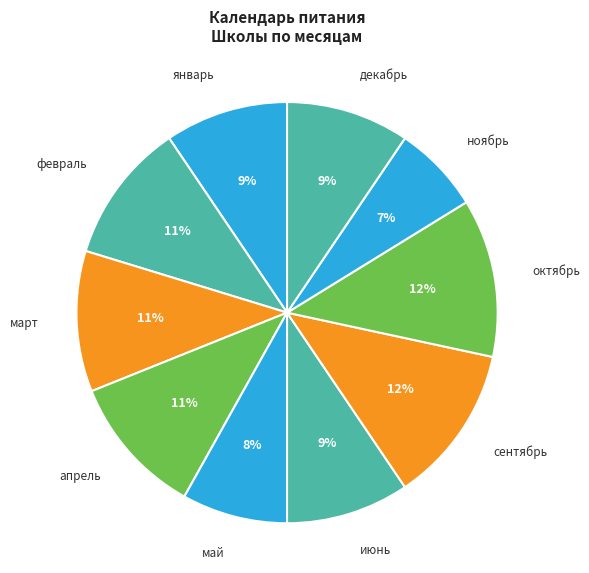

Count the number of slices in the pie.

10